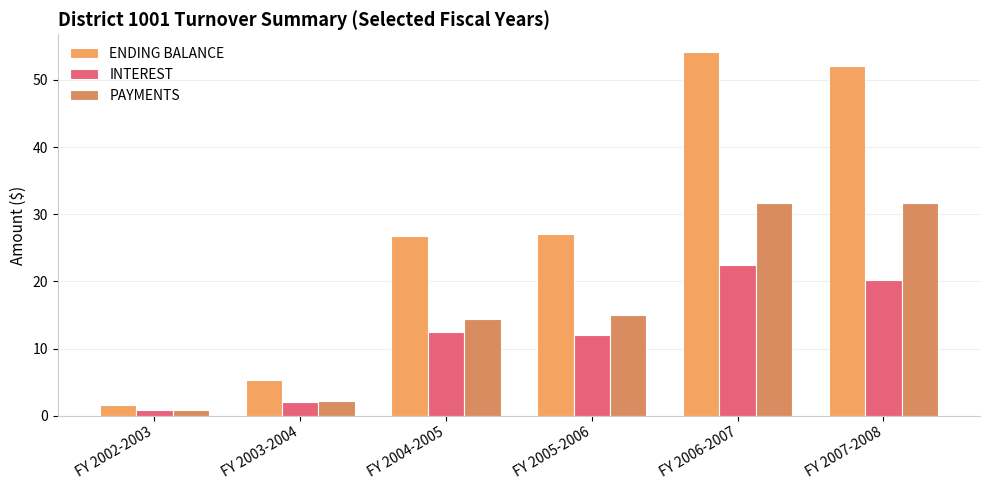

Between FY 2002-2003 and FY 2006-2007, which series saw the biggest shift?

ENDING BALANCE